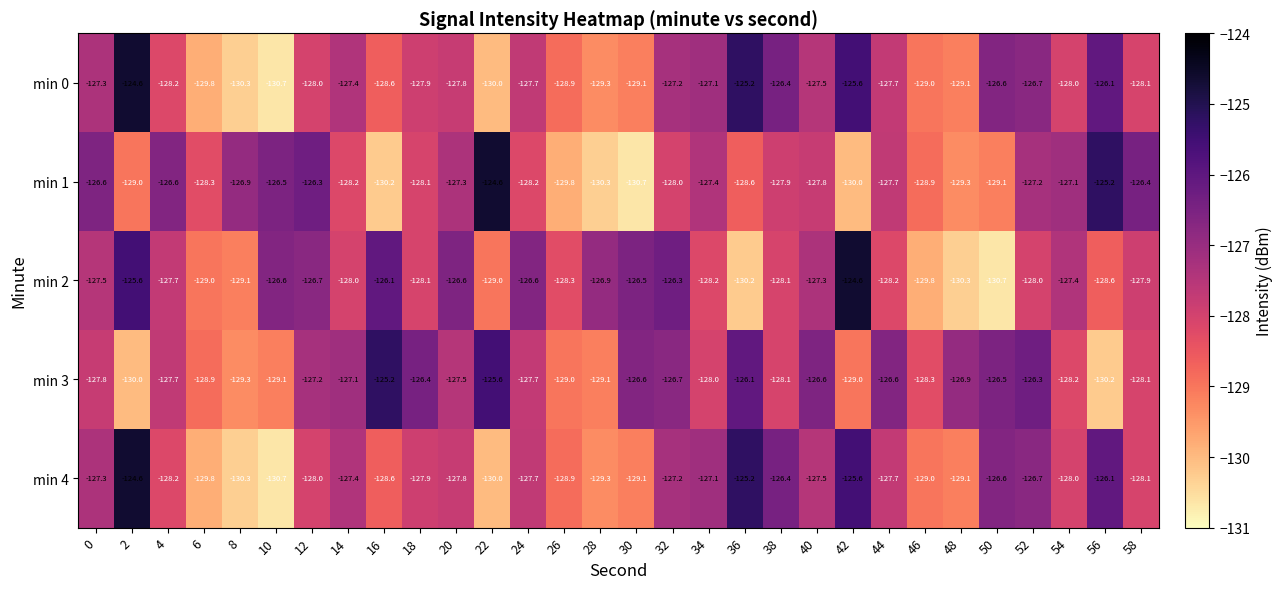

Between 34 and 40, which series saw the biggest shift?

min 3